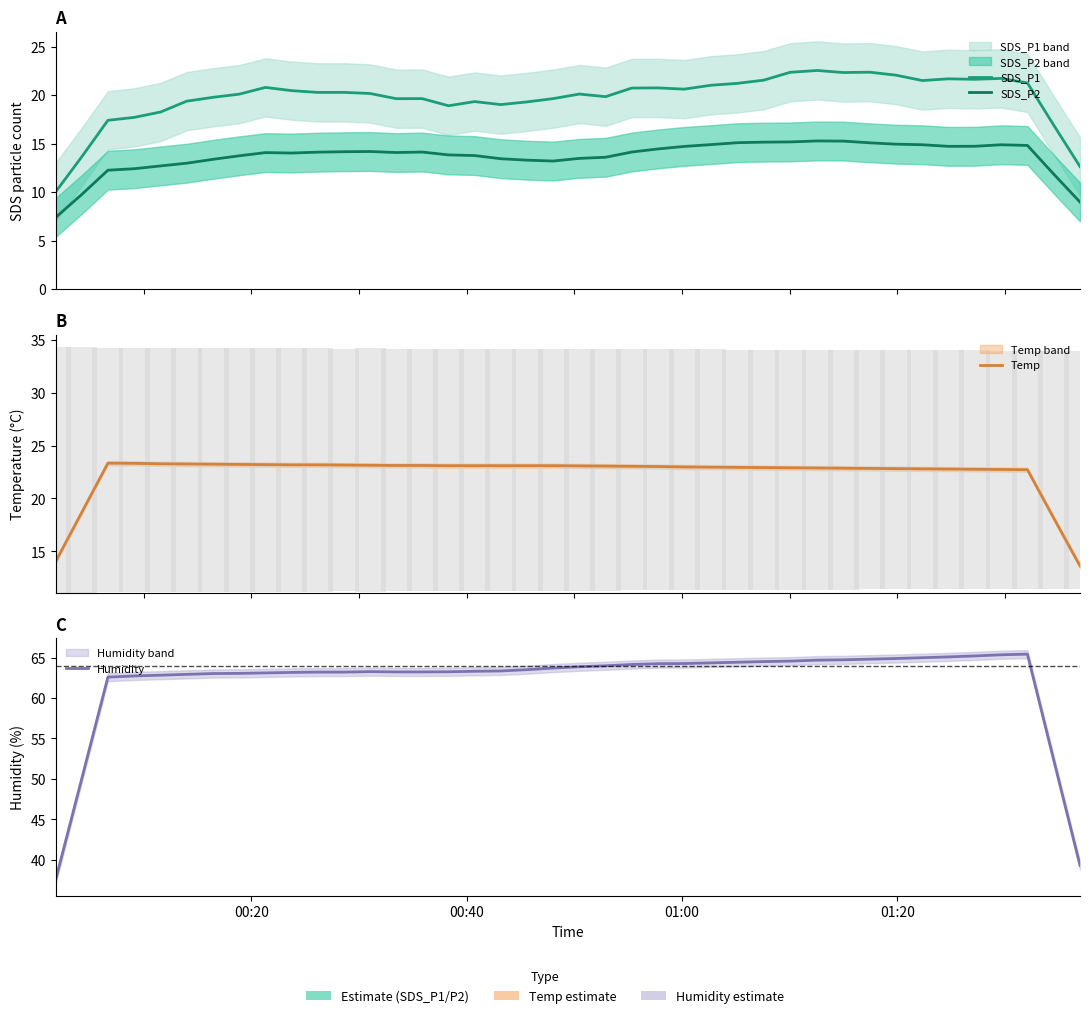

Which series has the largest total across all categories?

Humidity